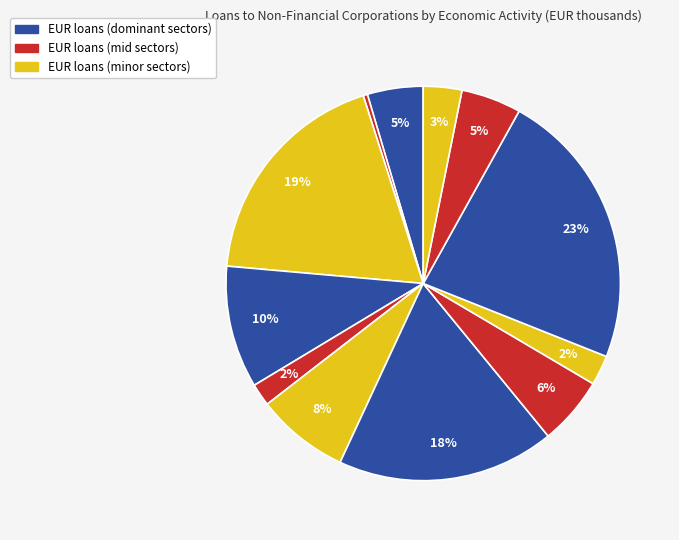

How many slices are in this pie chart?

12